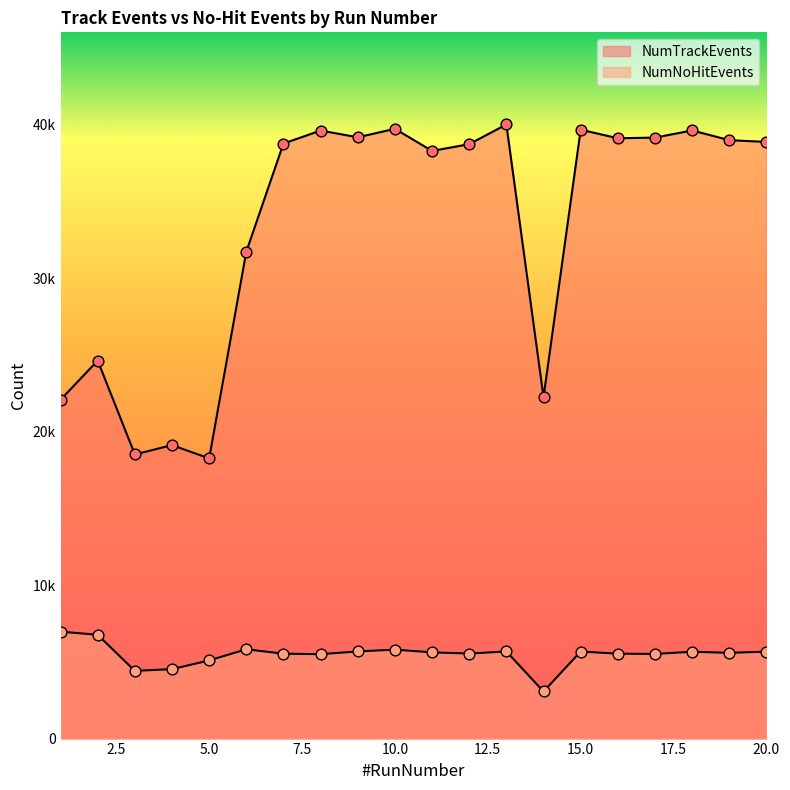

What is the total value across all series at 10?

45510